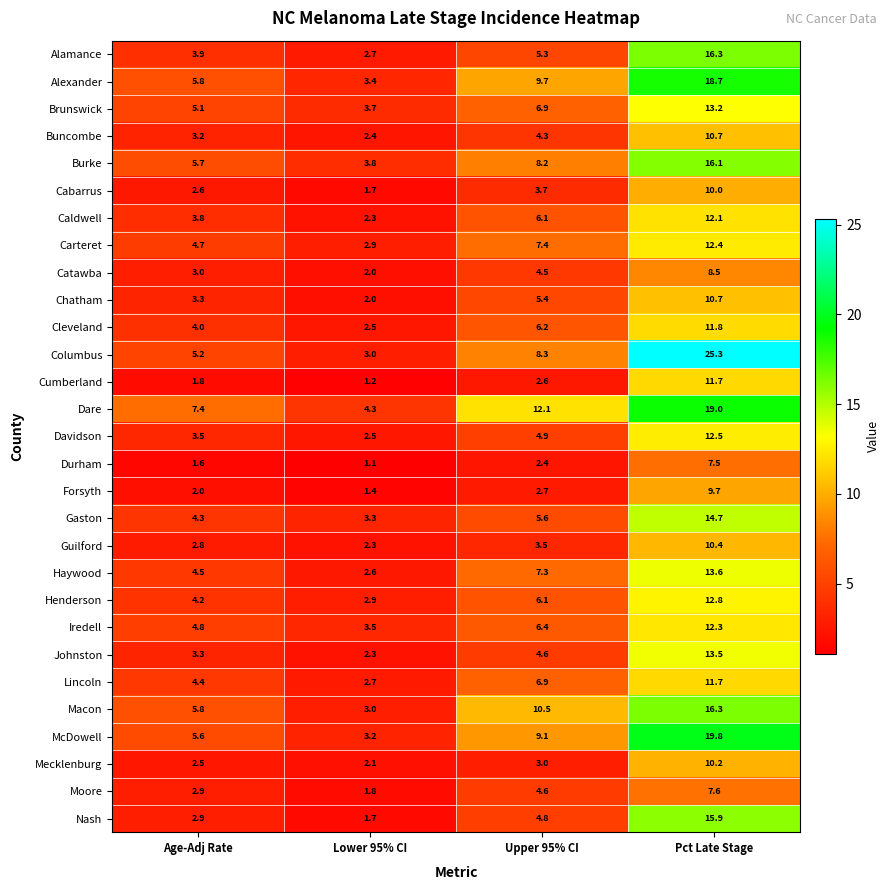

What is the difference between the maximum and second lowest values in the Brunswick series?

8.1